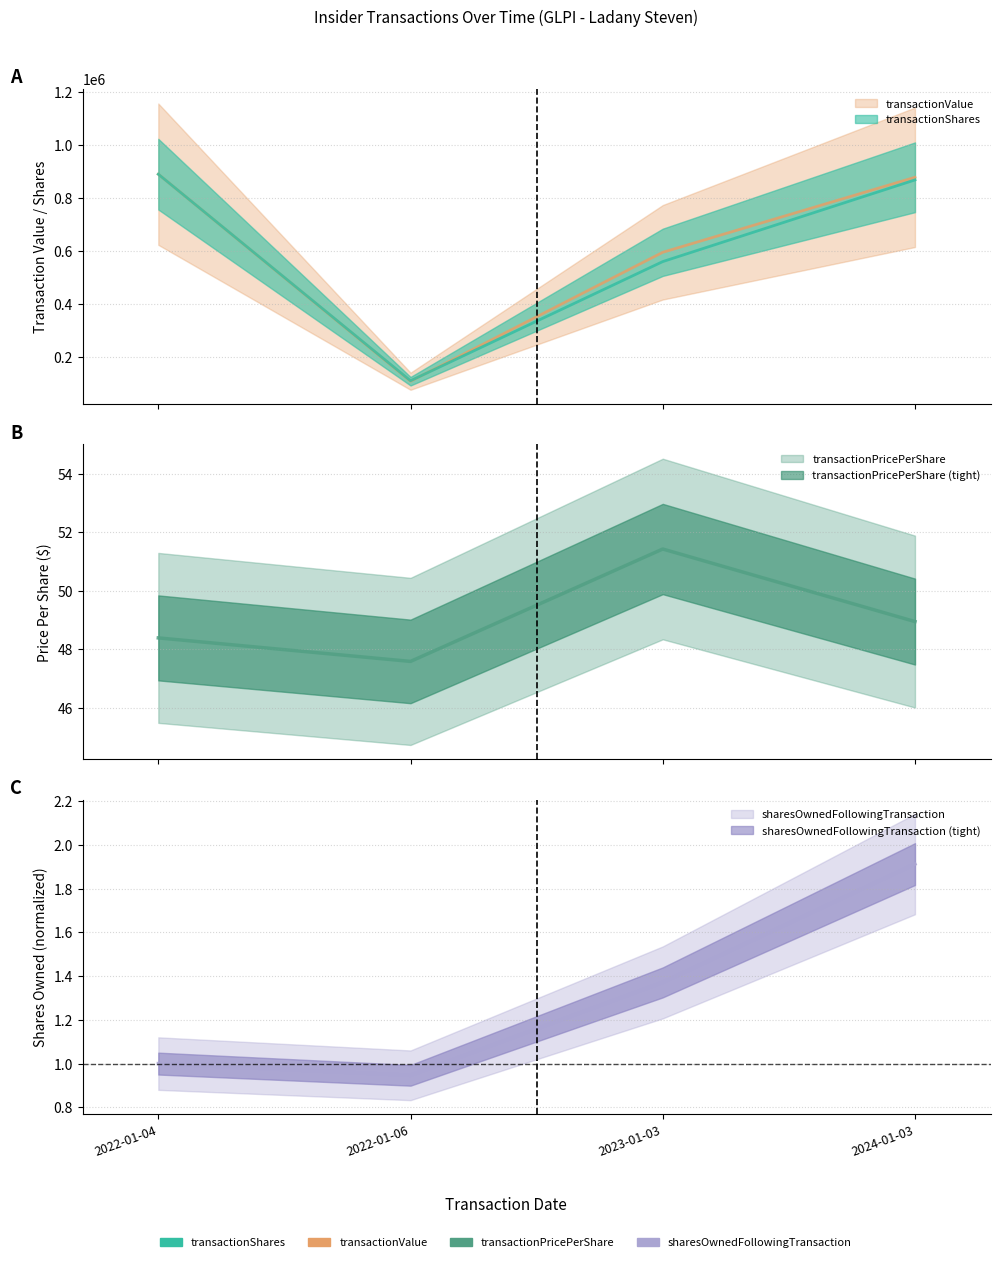

At which label is sharesOwnedFollowingTransaction closest to 1?

2022-01-04